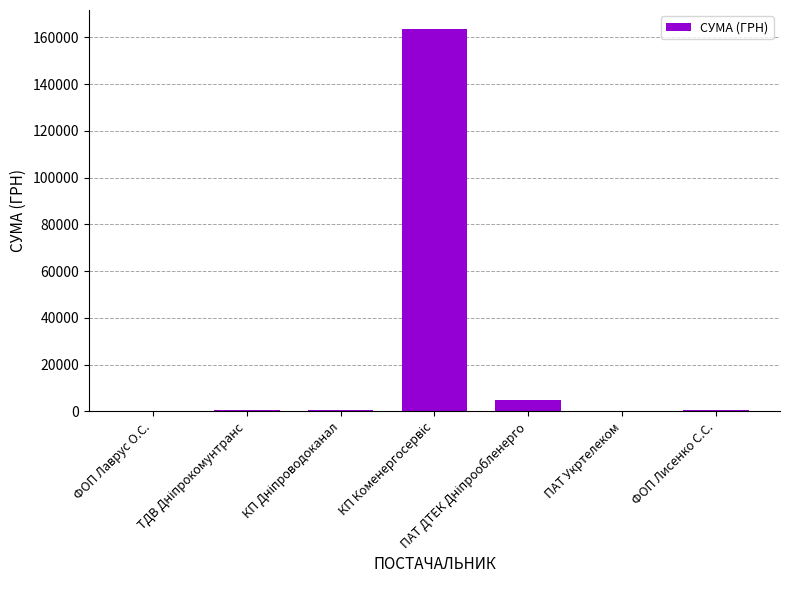

What is the greatest value displayed?

163539.9